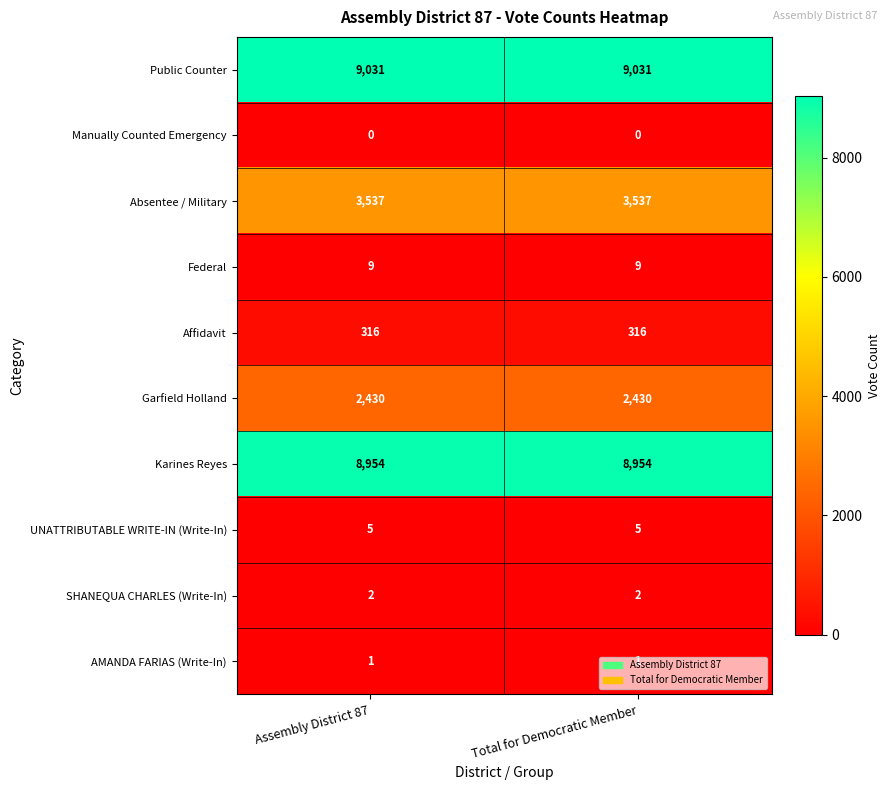

Rank the series at Total for Democratic Member from lowest to highest value.

Manually Counted Emergency, AMANDA FARIAS (Write-In), SHANEQUA CHARLES (Write-In), UNATTRIBUTABLE WRITE-IN (Write-In), Federal, Affidavit, Garfield Holland, Absentee / Military, Karines Reyes, Public Counter